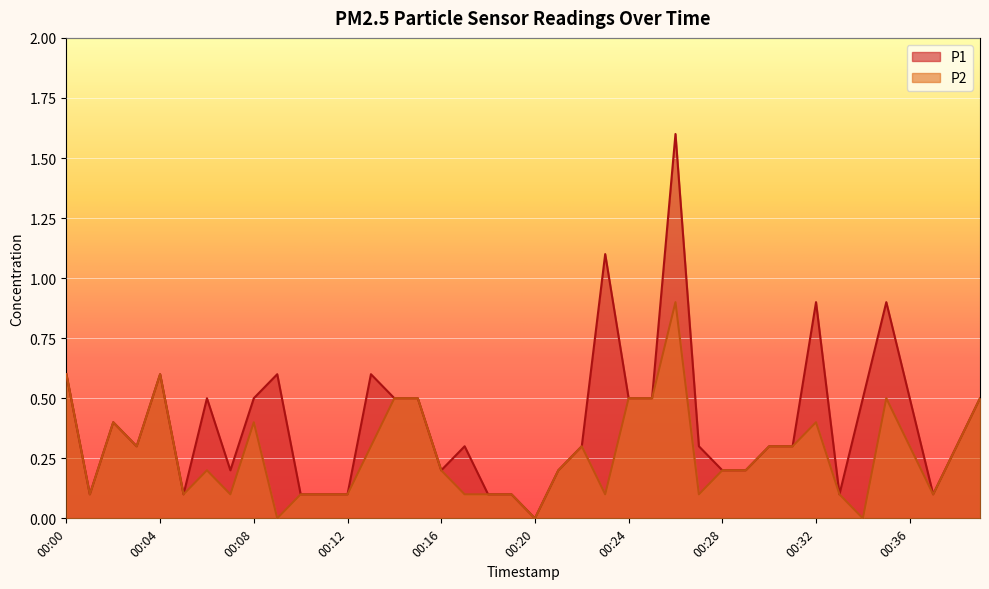

Rank the series at 00:07 from highest to lowest value.

P1, P2